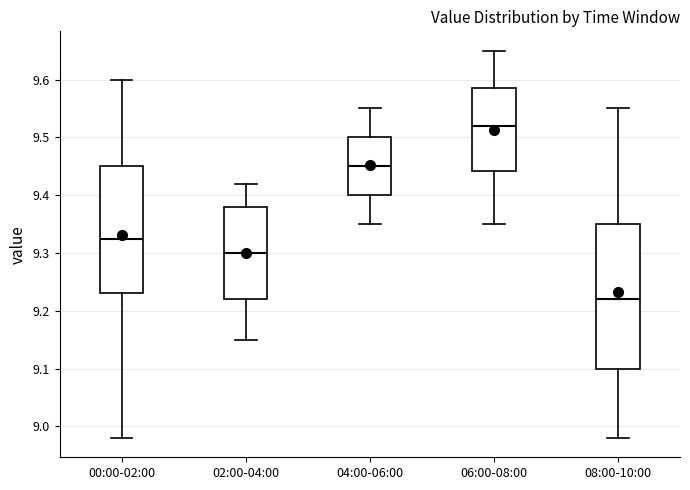

Reading left to right, read every box against the y-axis: the position of its median line, the range the box covers, and the ends of its whiskers. The values are not printed on the chart, so give them approximately, as read against the axis.

00:00-02:00: median 9.33, box 9.23 to 9.45, whiskers 8.98 to 9.60
02:00-04:00: median 9.30, box 9.22 to 9.38, whiskers 9.15 to 9.42
04:00-06:00: median 9.45, box 9.40 to 9.50, whiskers 9.35 to 9.55
06:00-08:00: median 9.52, box 9.44 to 9.59, whiskers 9.35 to 9.65
08:00-10:00: median 9.22, box 9.10 to 9.35, whiskers 8.98 to 9.55